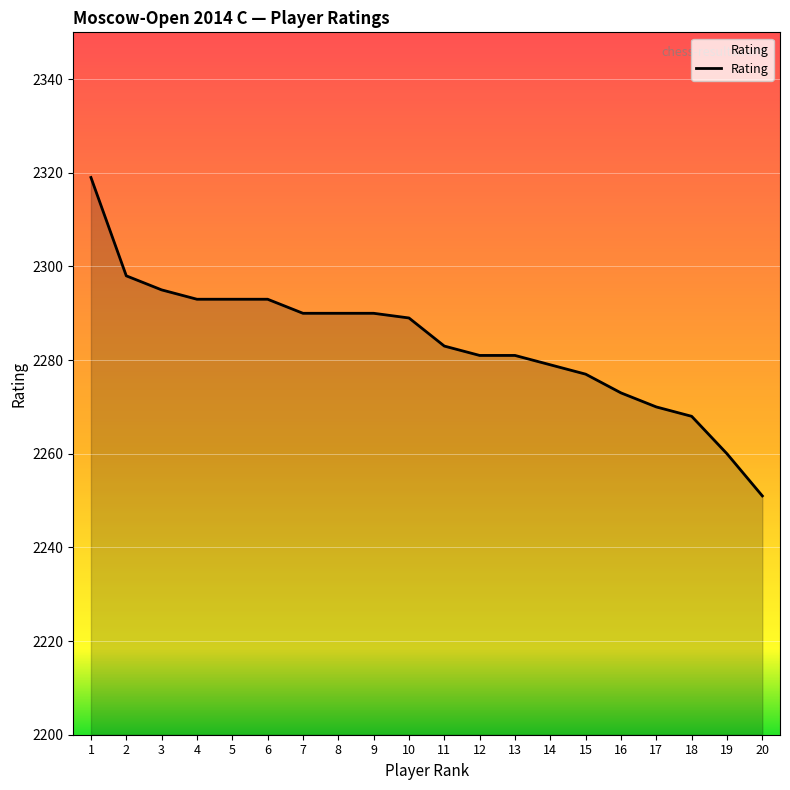

What is the change in value from 13 to 15?

-4